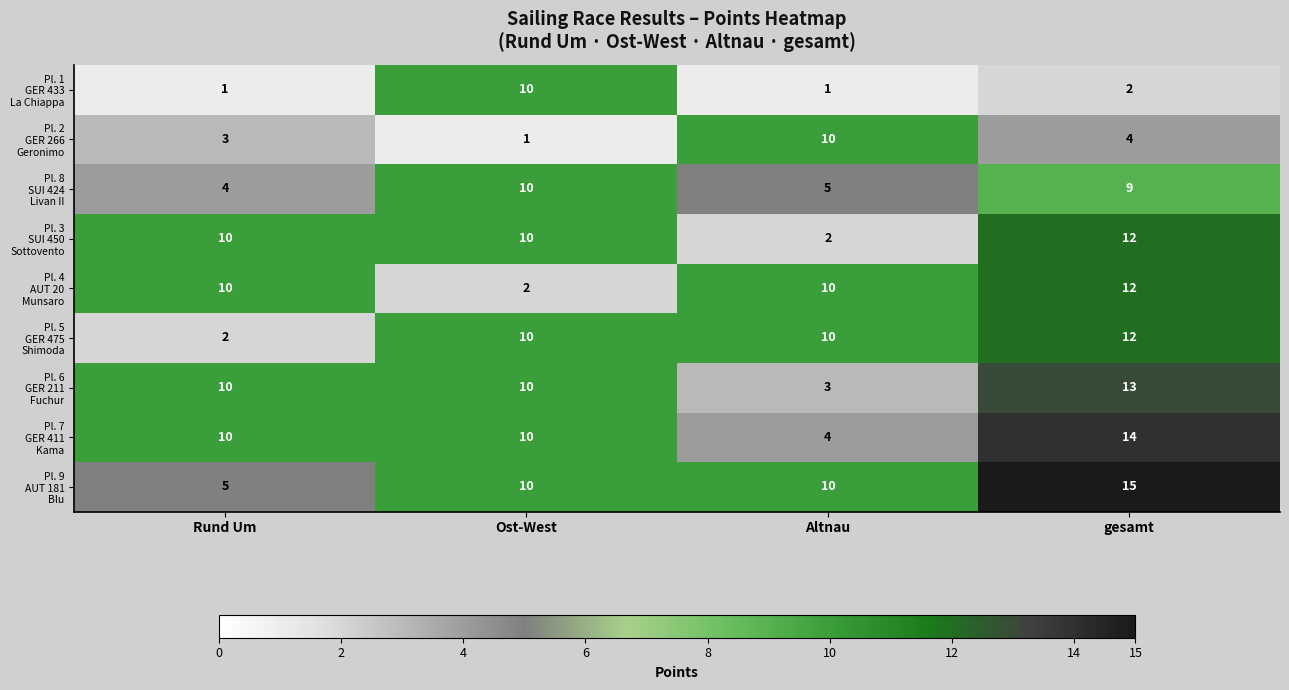

At which category does the chart reach its peak across all series?

gesamt